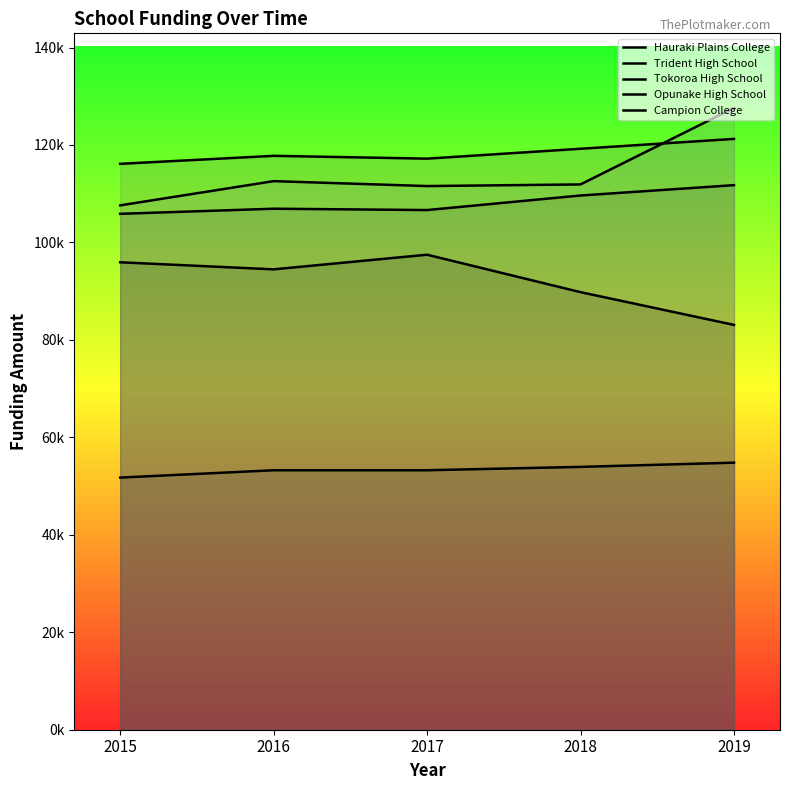

What are all the series names shown in the legend?

Hauraki Plains College, Trident High School, Tokoroa High School, Opunake High School, Campion College